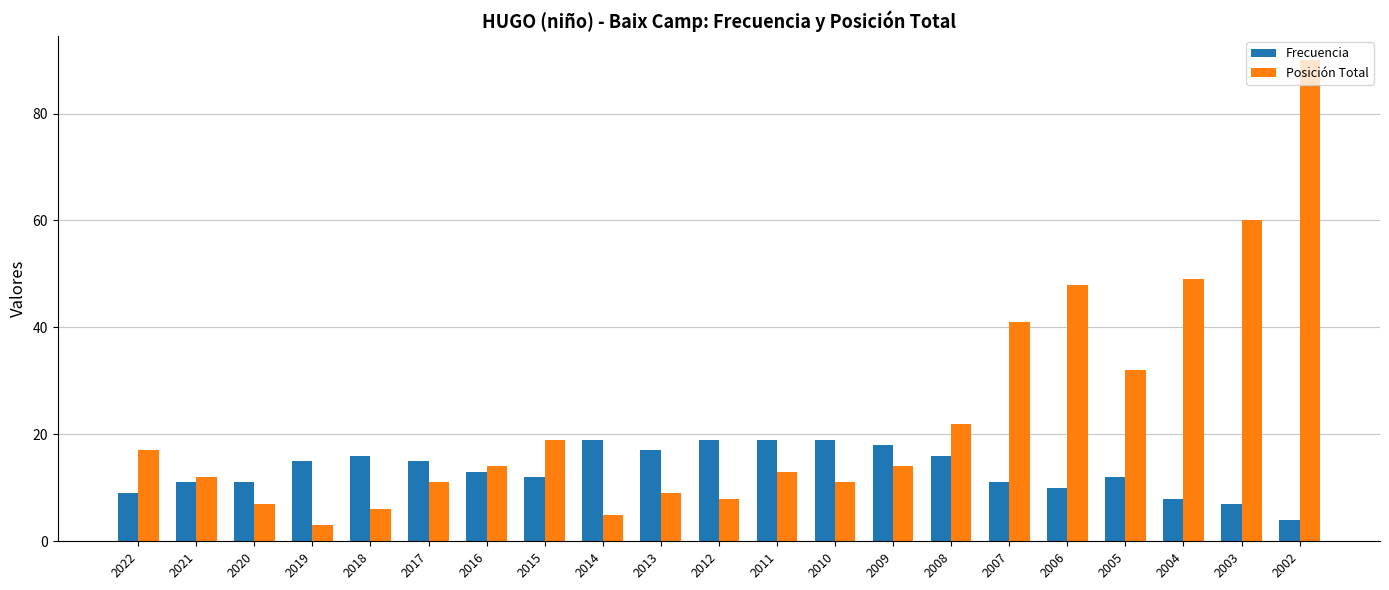

The Frecuencia series shows 27 at 2012. True or false?

False